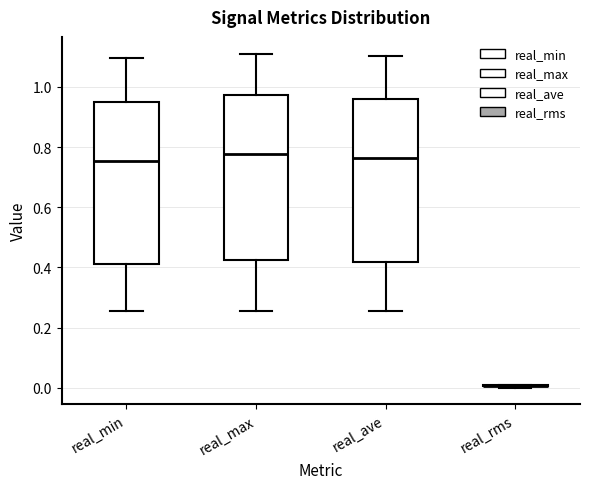

Where does the lower whisker of the box for real_max end on the y-axis? The values are not printed on the chart, so give them approximately, as read against the axis.

0.26